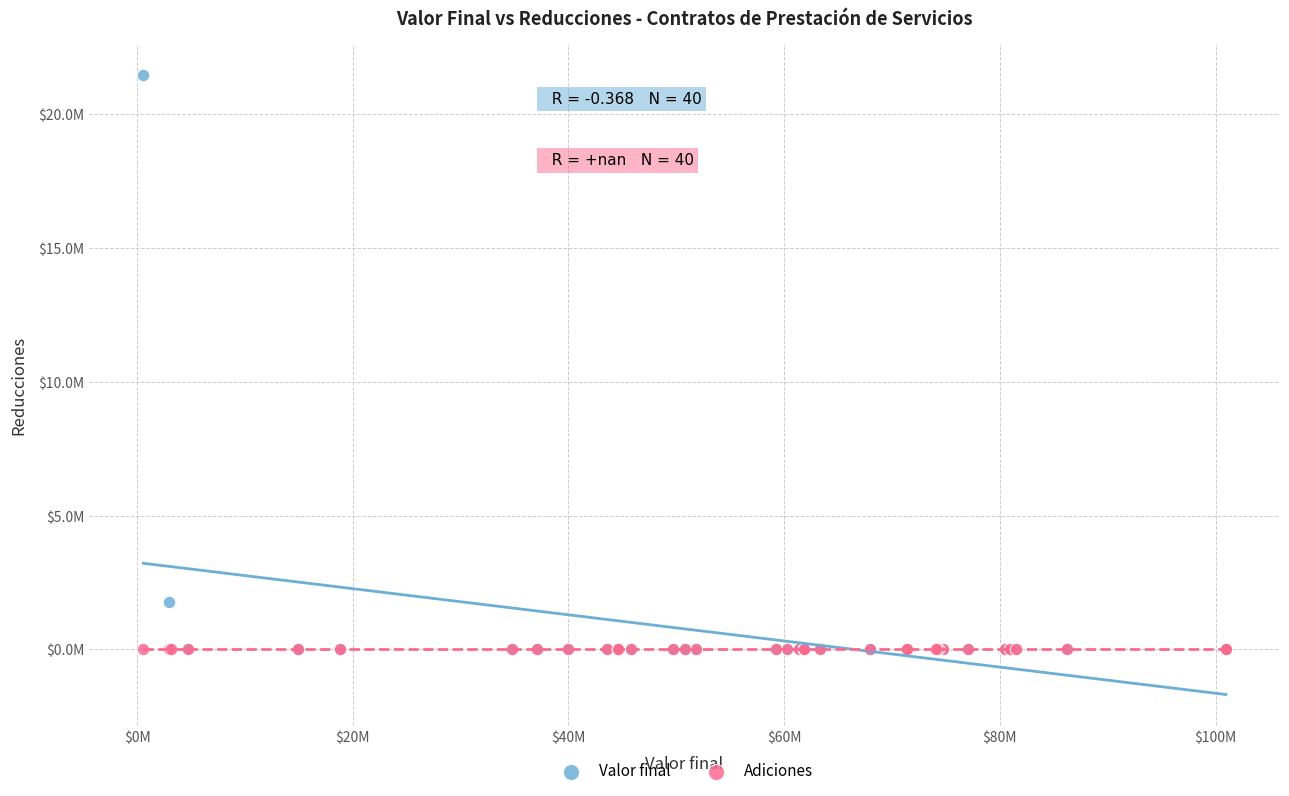

Which series contains the highest Y value?

Valor final